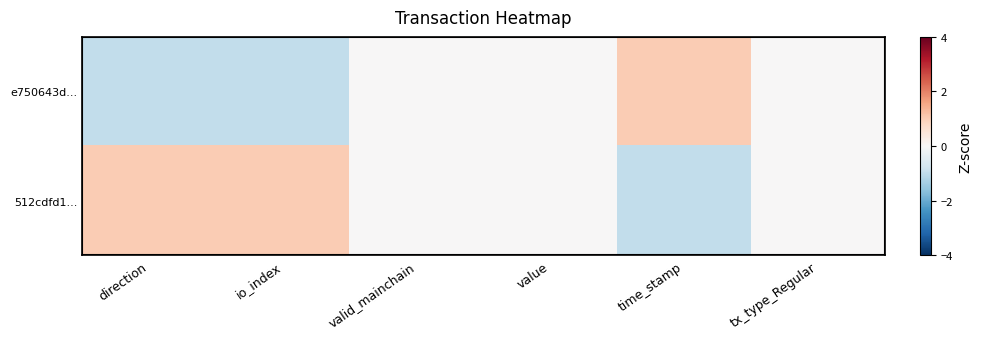

Reading left to right, list all the values displayed in this chart.

e750643d...: direction=-1	io_index=-1	valid_mainchain=0	value=0	time_stamp=1	tx_type_Regular=0
512cdfd1...: direction=1	io_index=1	valid_mainchain=0	value=0	time_stamp=-1	tx_type_Regular=0